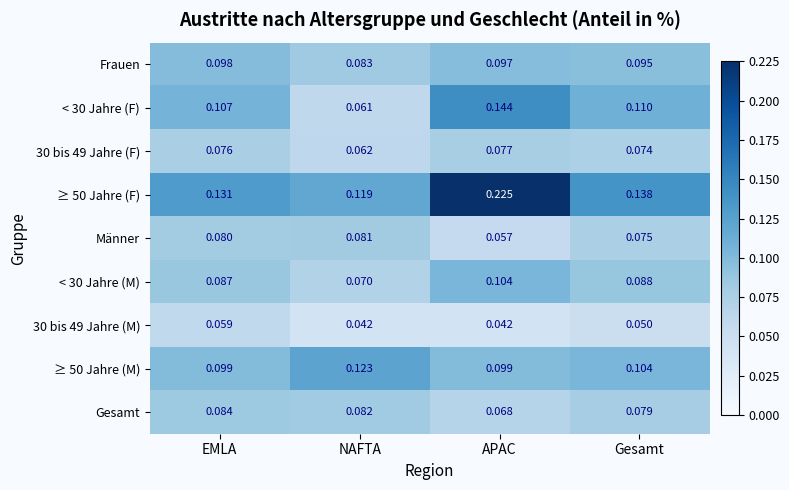

Rank the categories by Männer value from lowest to highest.

APAC, Gesamt, EMLA, NAFTA